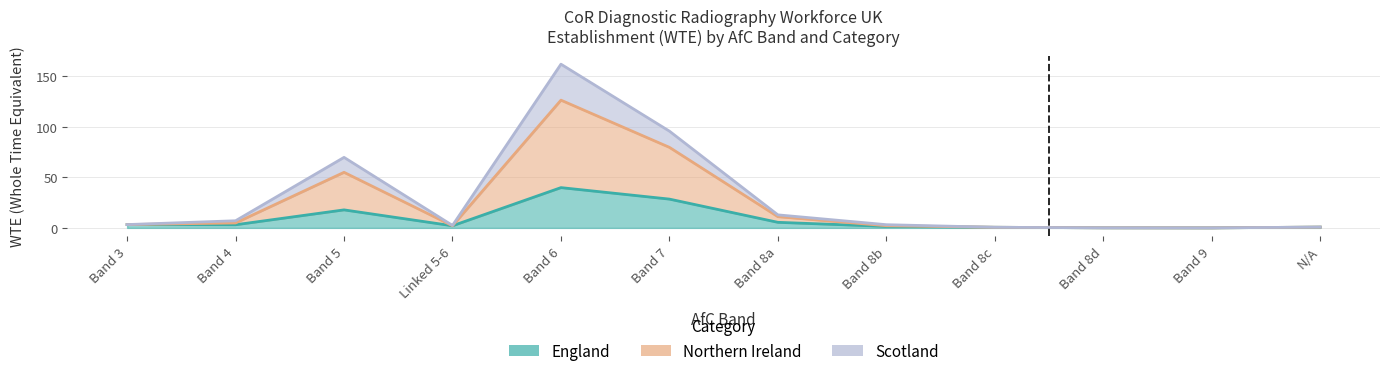

True or false: Northern Ireland has a value of 2.4 at Linked 5-6.

True